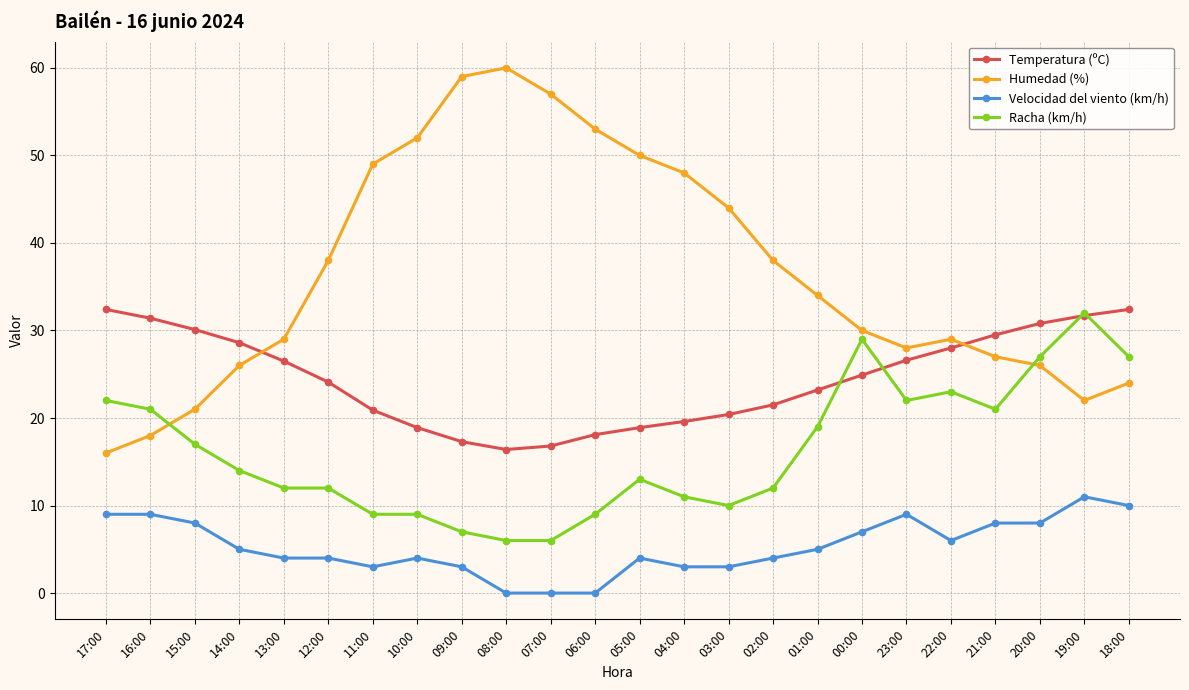

Which series has the largest total across all categories?

Humedad (%)